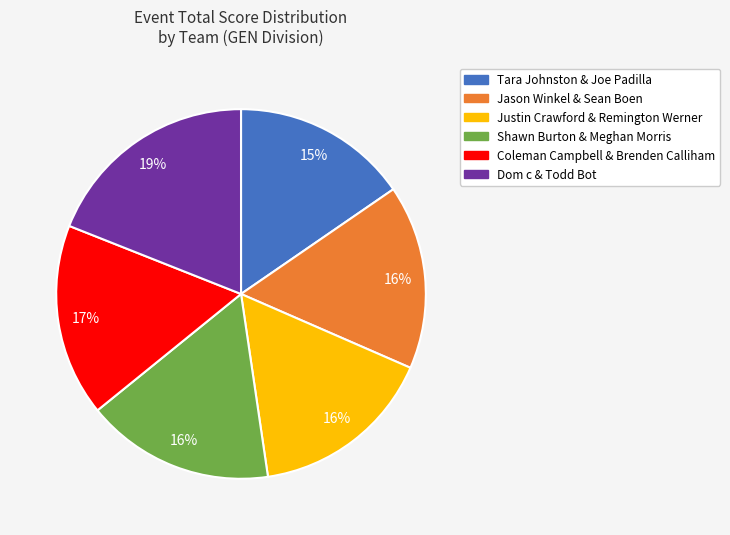

Is it true that Jason Winkel & Sean Boen is 16% of the pie?

True